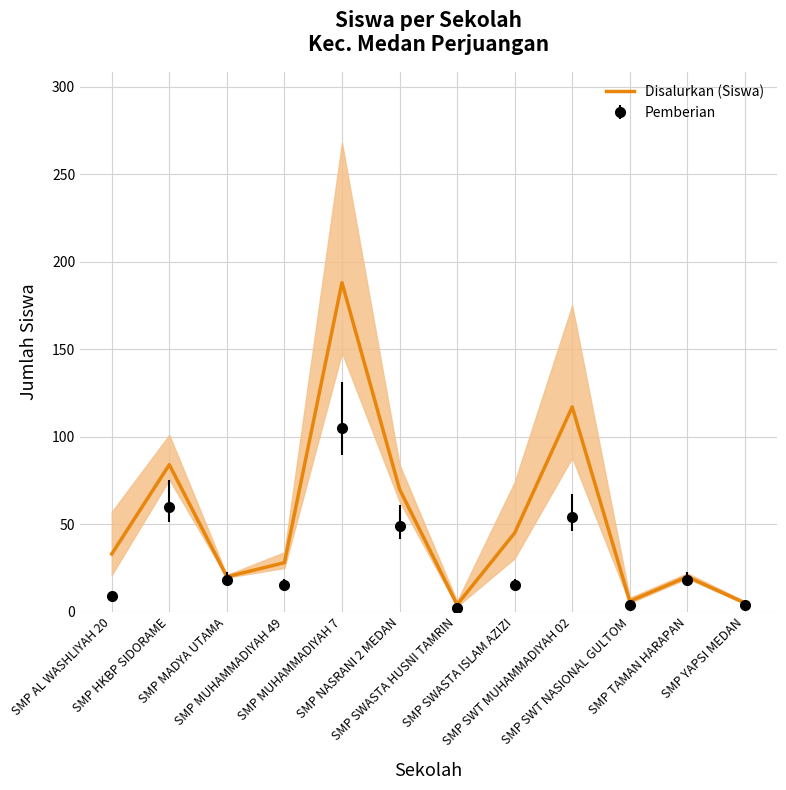

Approximately how many times larger is the value at SMP YAPSI MEDAN compared to SMP MUHAMMADIYAH 49?

0.2